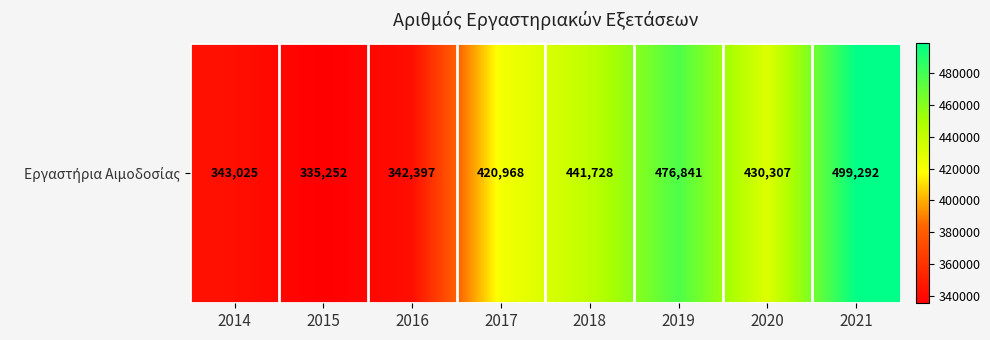

Reading right to left, extract all data points from this chart.

2021=499292	2020=430307	2019=476841	2018=441728	2017=420968	2016=342397	2015=335252	2014=343025